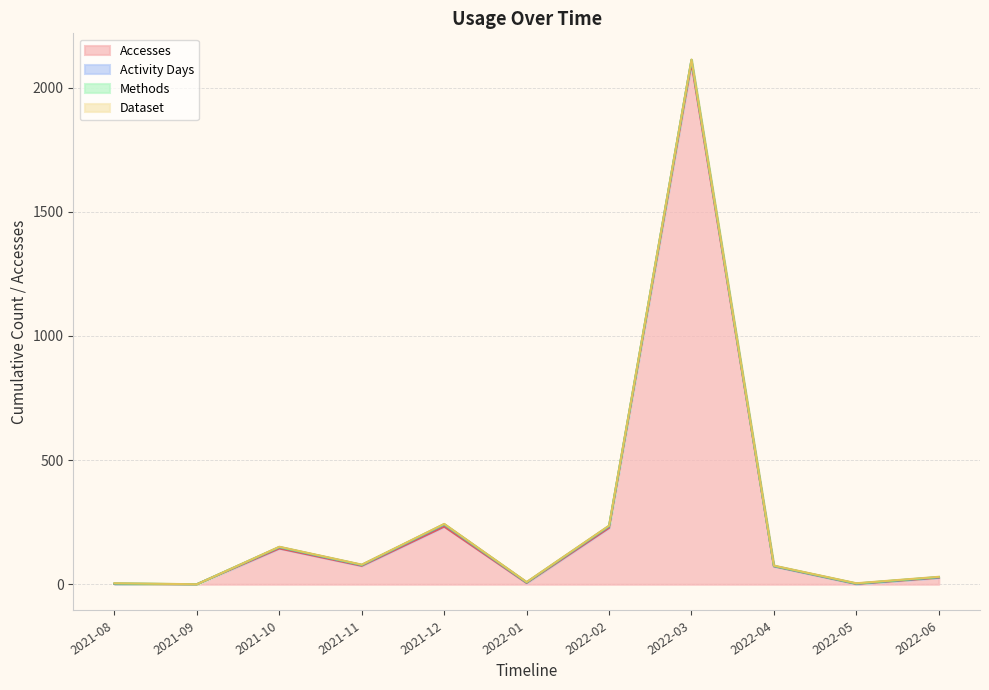

True or false: Activity Days has a value of 1 at 2021-08.

True